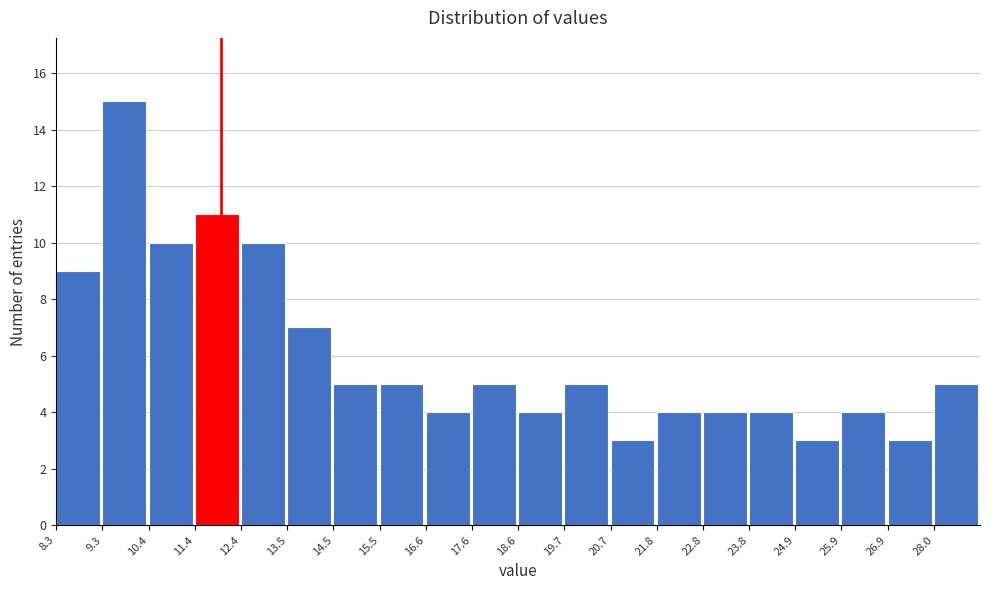

Over which range of the x-axis is the bar tallest?

9.4 to 10.4